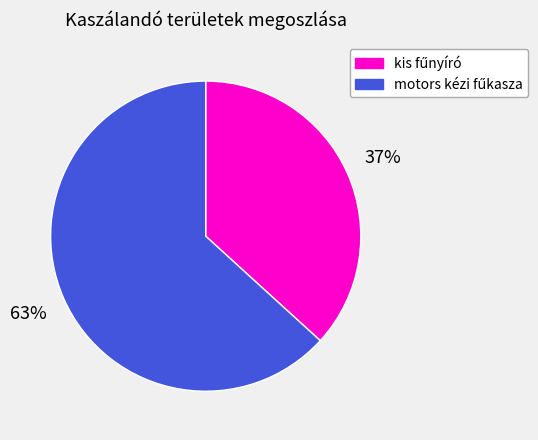

Is there any slice that represents more than half of the pie?

Yes